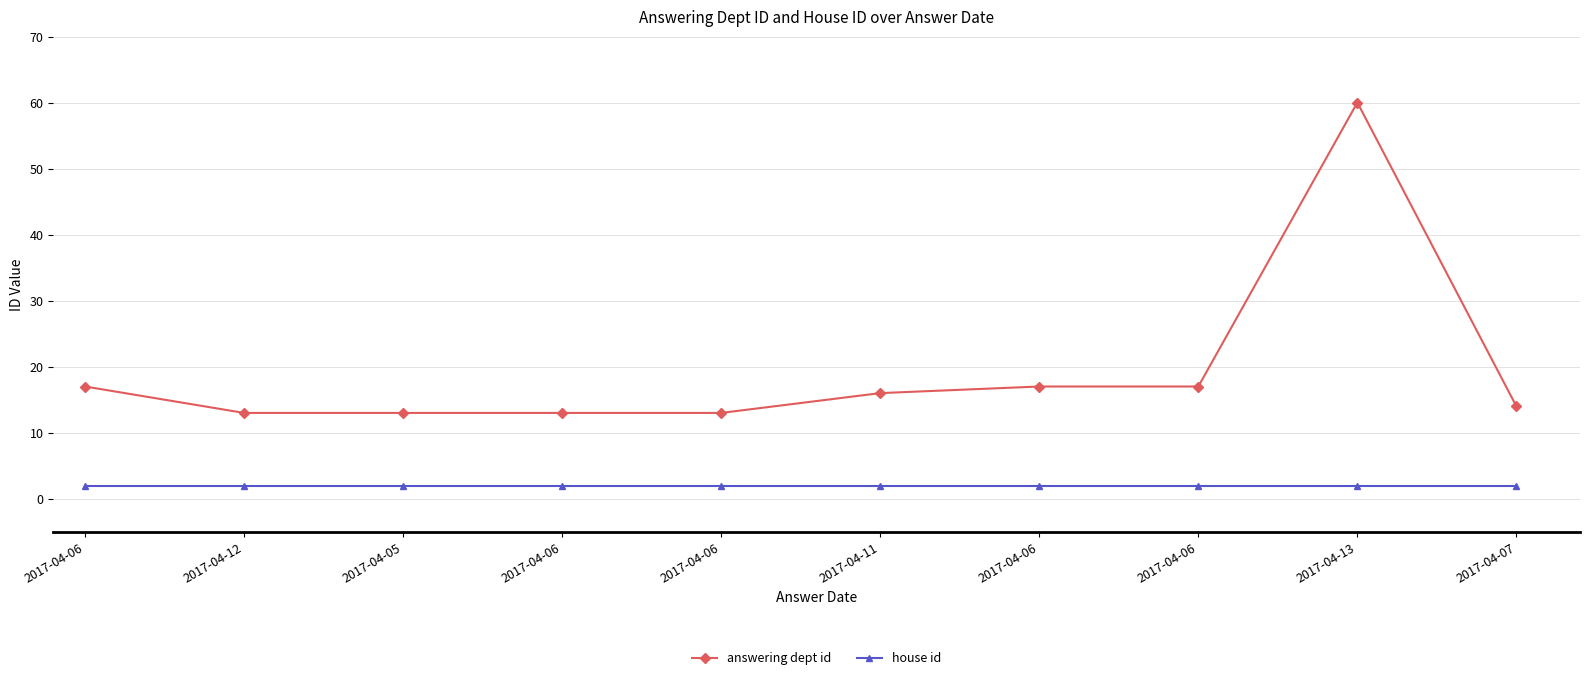

Is the value of house id at 2017-04-12 greater than the value of answering dept id at 2017-04-06?

No